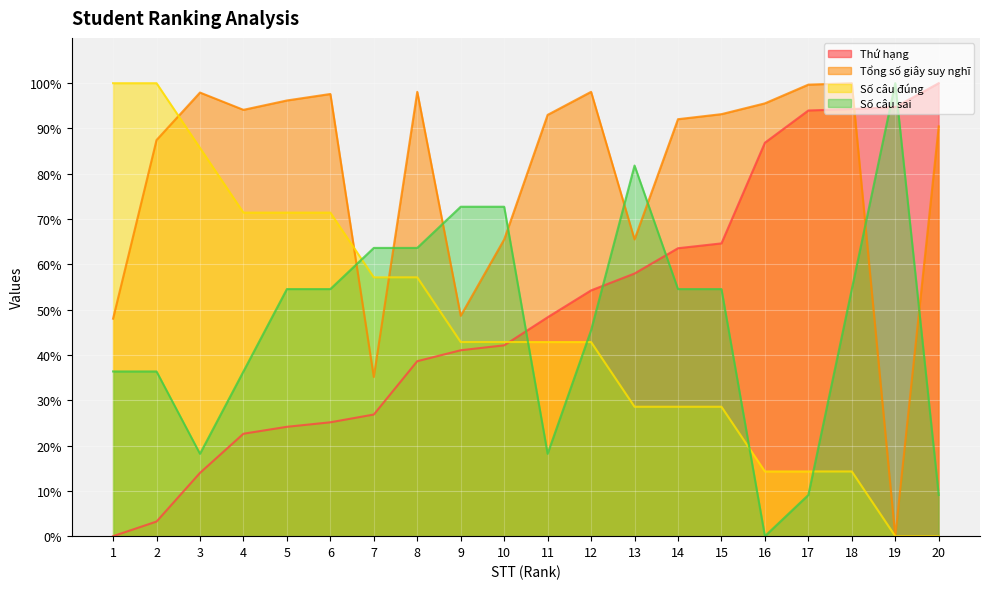

How many intersections are there between Số câu đúng and Số câu sai?

5